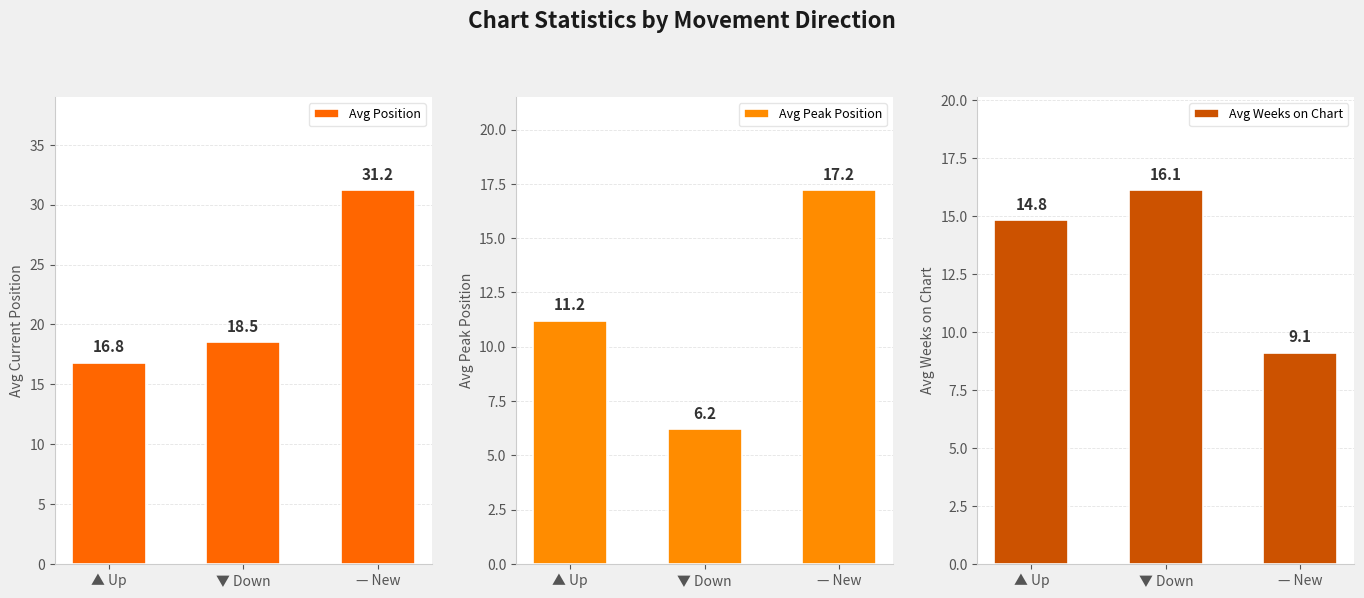

How many values in the Avg Position series exceed 18?

2